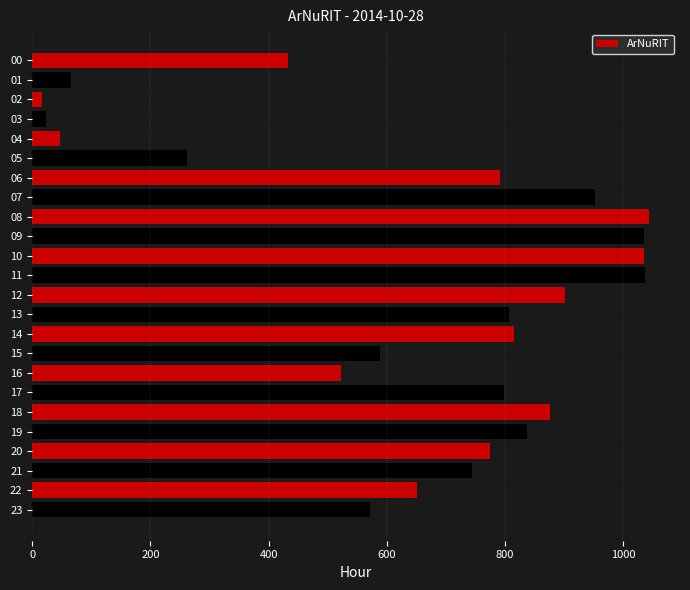

What is the sum of all values?

15631